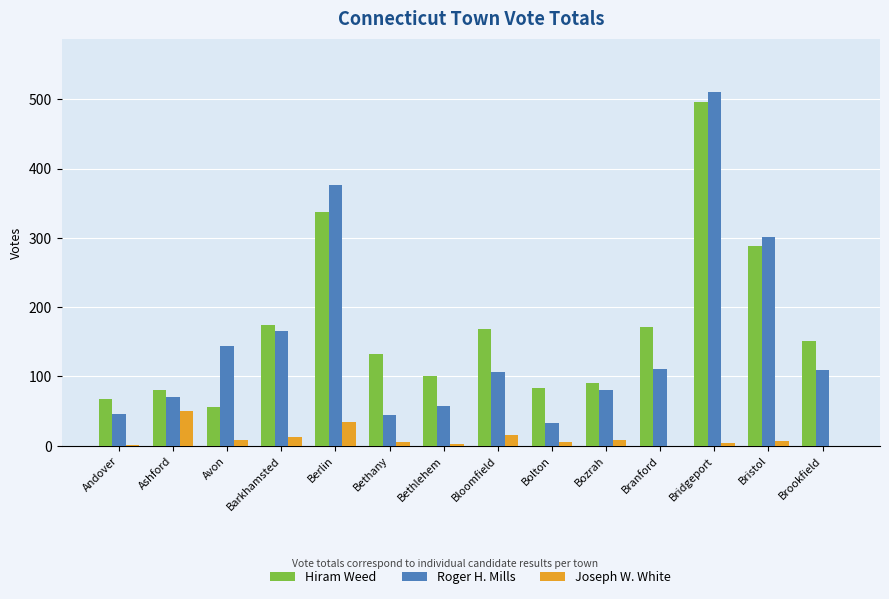

Where does the Roger H. Mills series first go above 110?

Avon